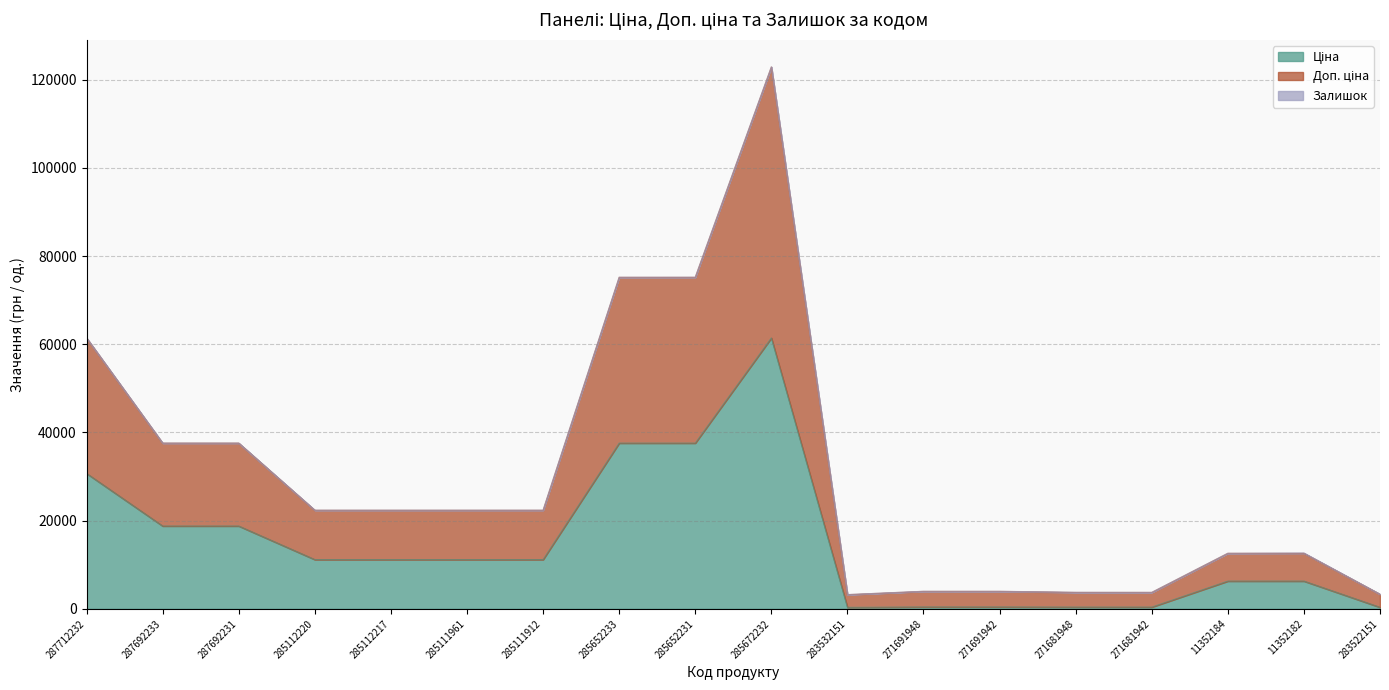

True or false: Доп. ціна and Ціна cross at least once.

False